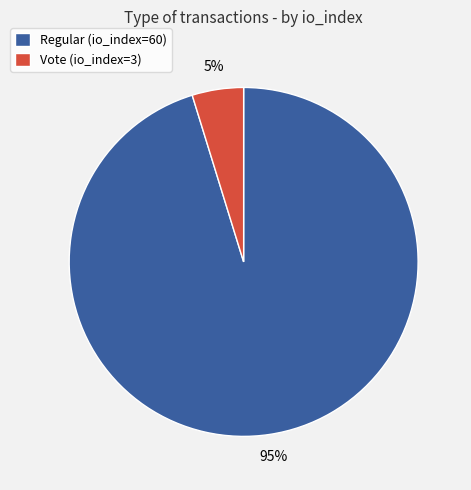

Rank the categories by value from highest to lowest.

Regular (io_index=60), Vote (io_index=3)